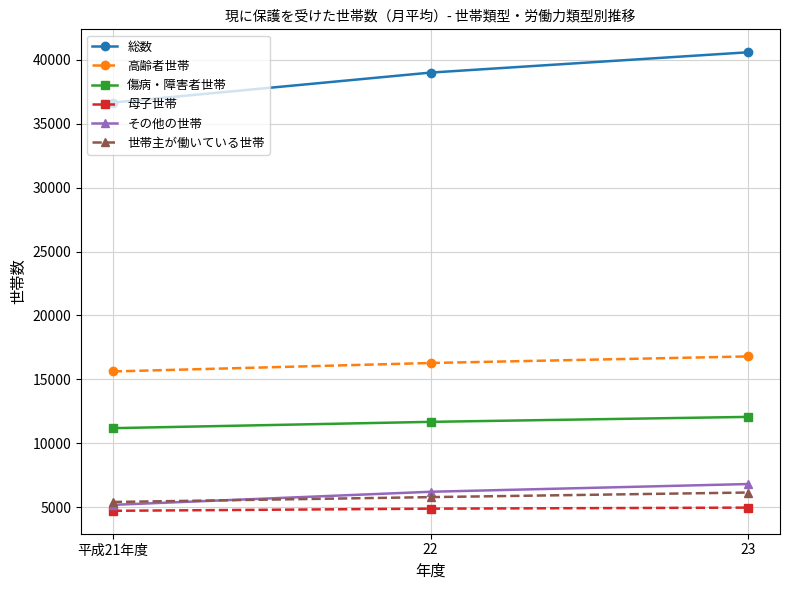

What is the lowest value of the 高齢者世帯 series?

15612